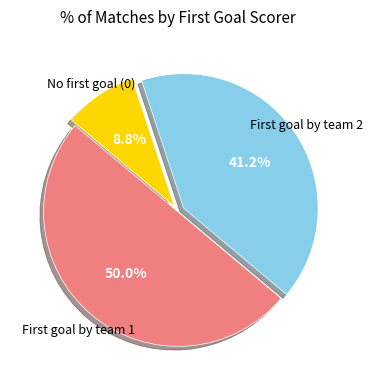

Does any single category account for the majority?

No